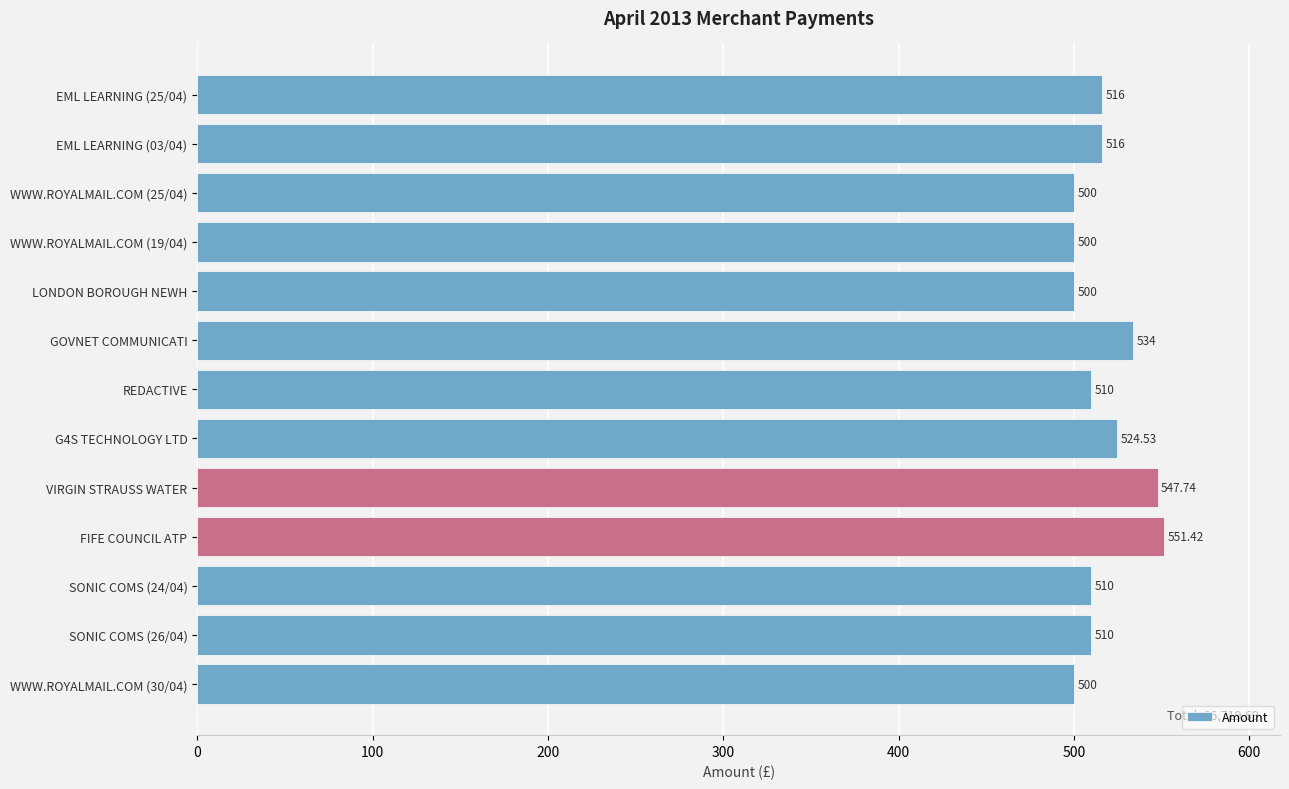

At which category does the chart reach its peak across all series?

FIFE COUNCIL ATP